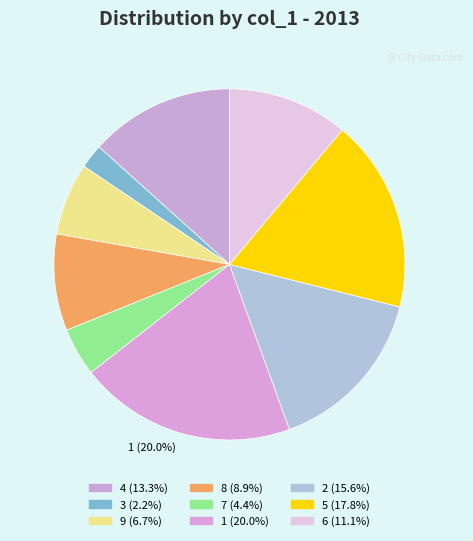

How many slices are in this pie chart?

9